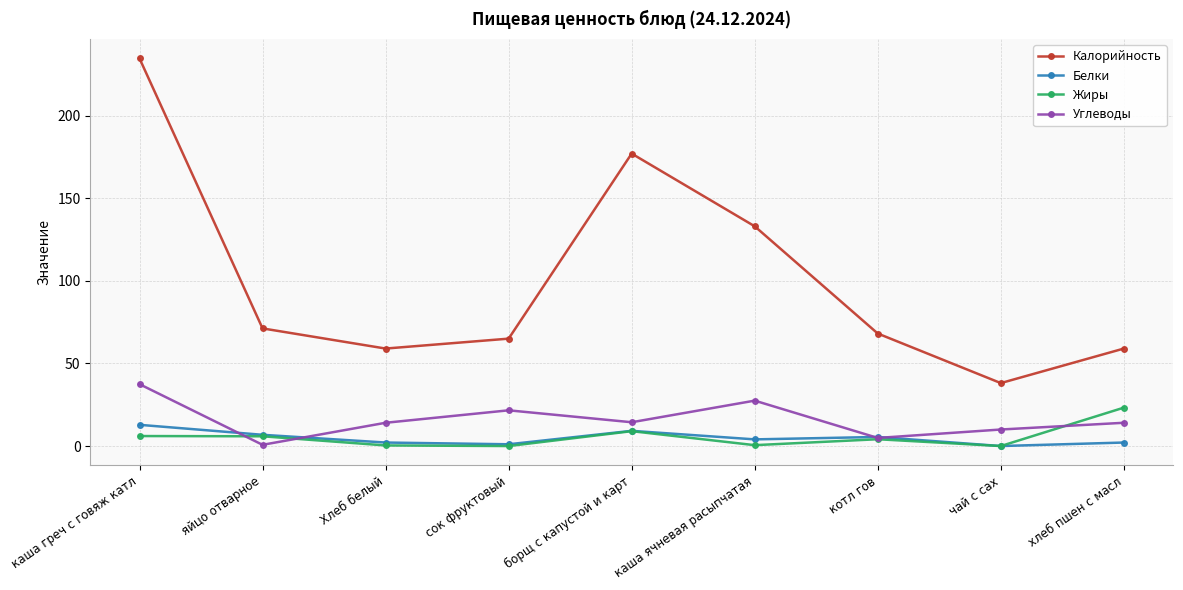

True or false: Калорийность and Жиры intersect in this chart.

False